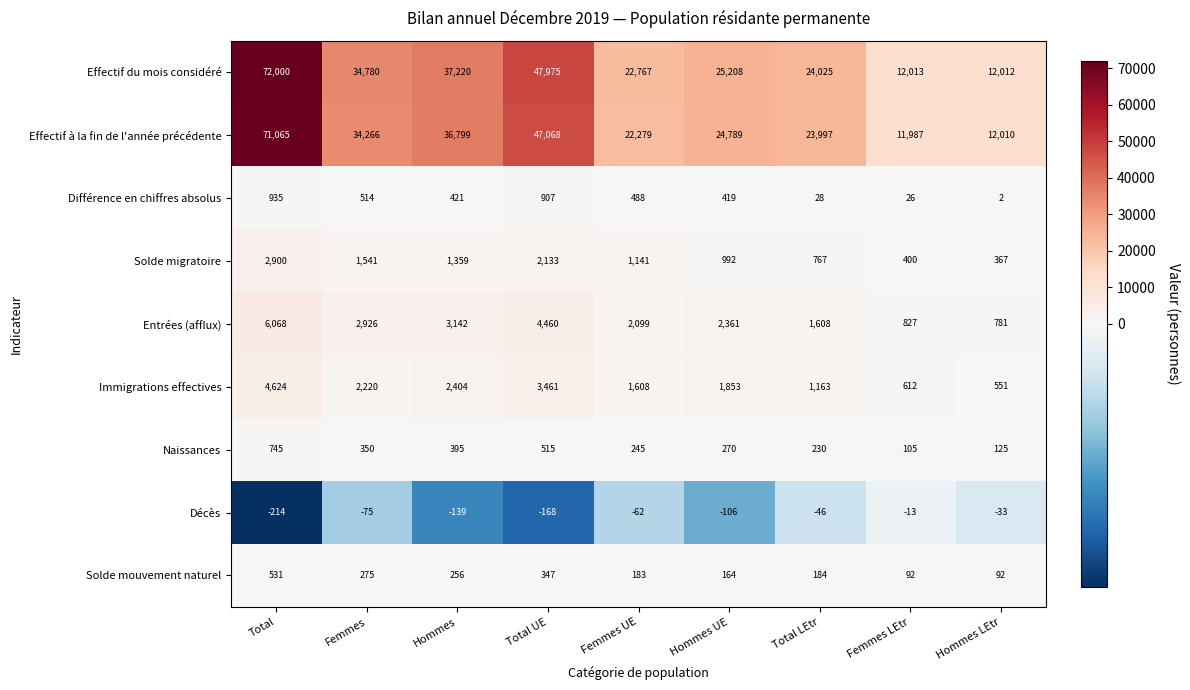

What is the total value across all series at Hommes UE?

55950